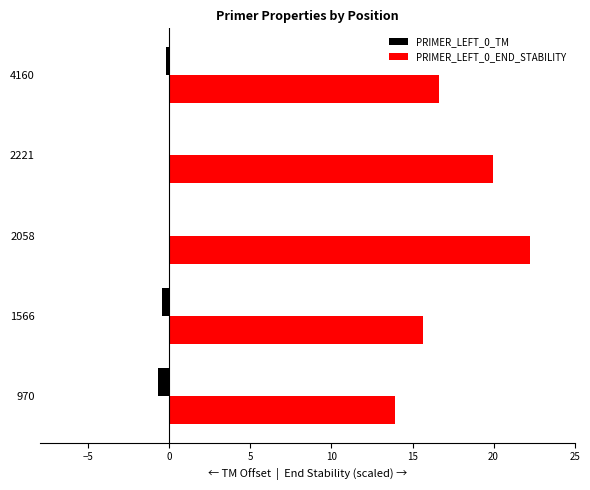

At which category is the sum across all series the highest?

2058